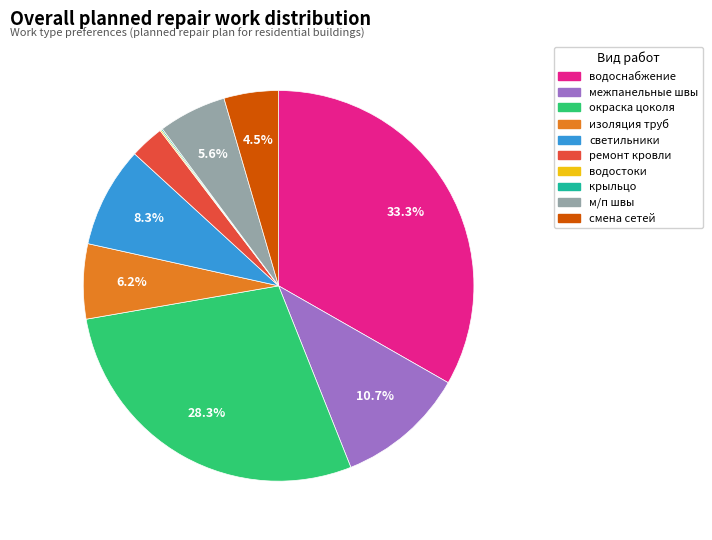

Is there a majority slice in this chart?

No